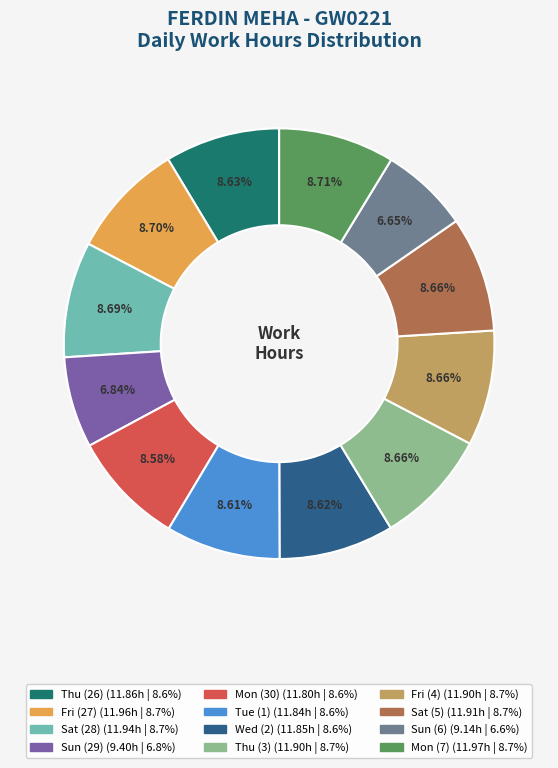

How many slices are in this pie chart?

12